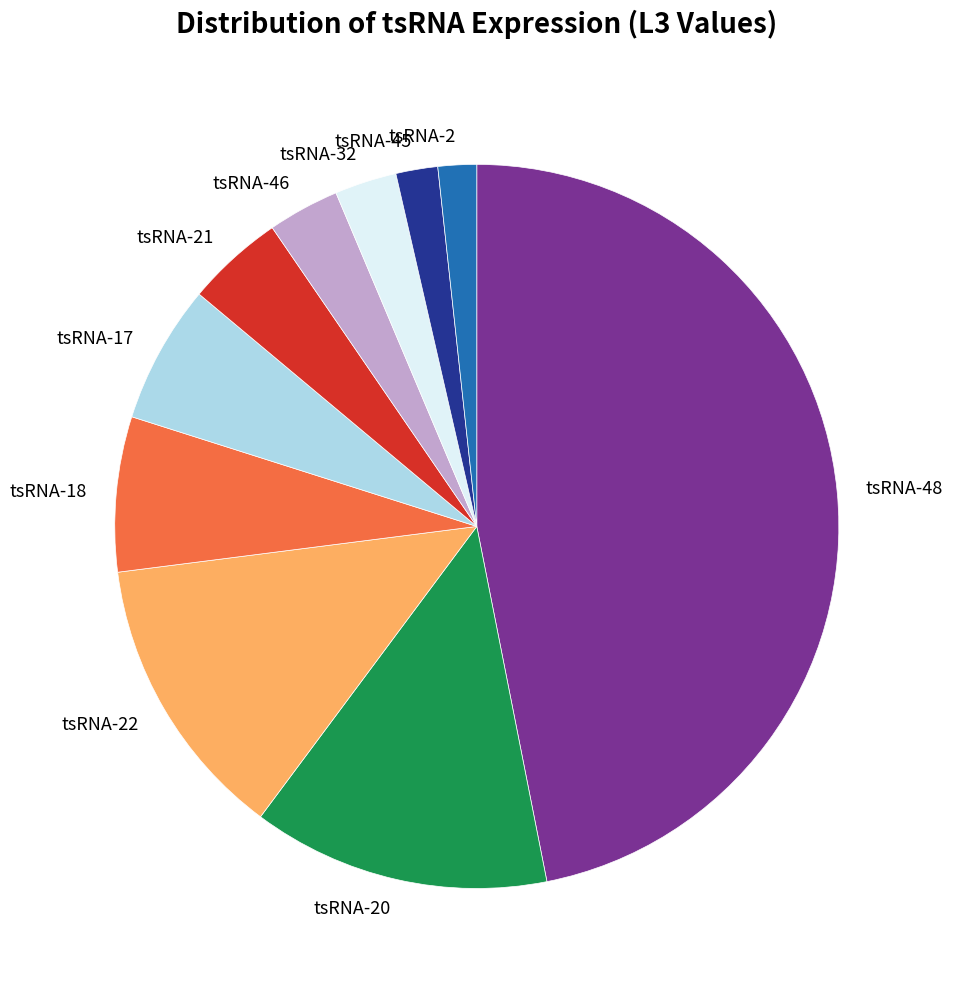

How many segments does this pie chart have?

10